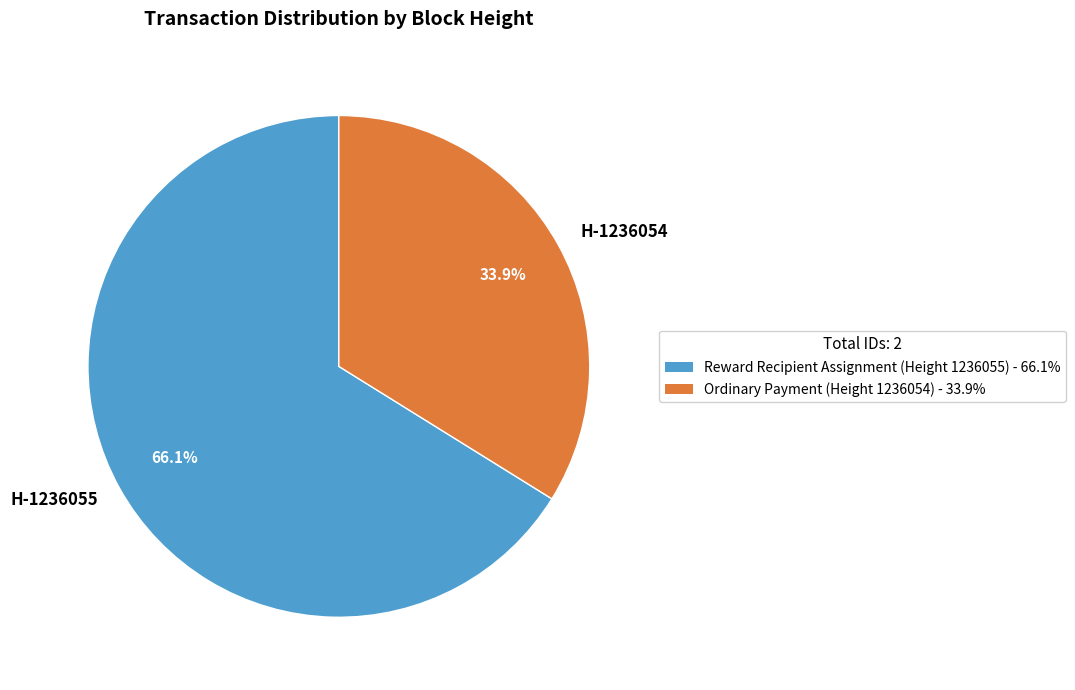

What is the majority slice?

H-1236055